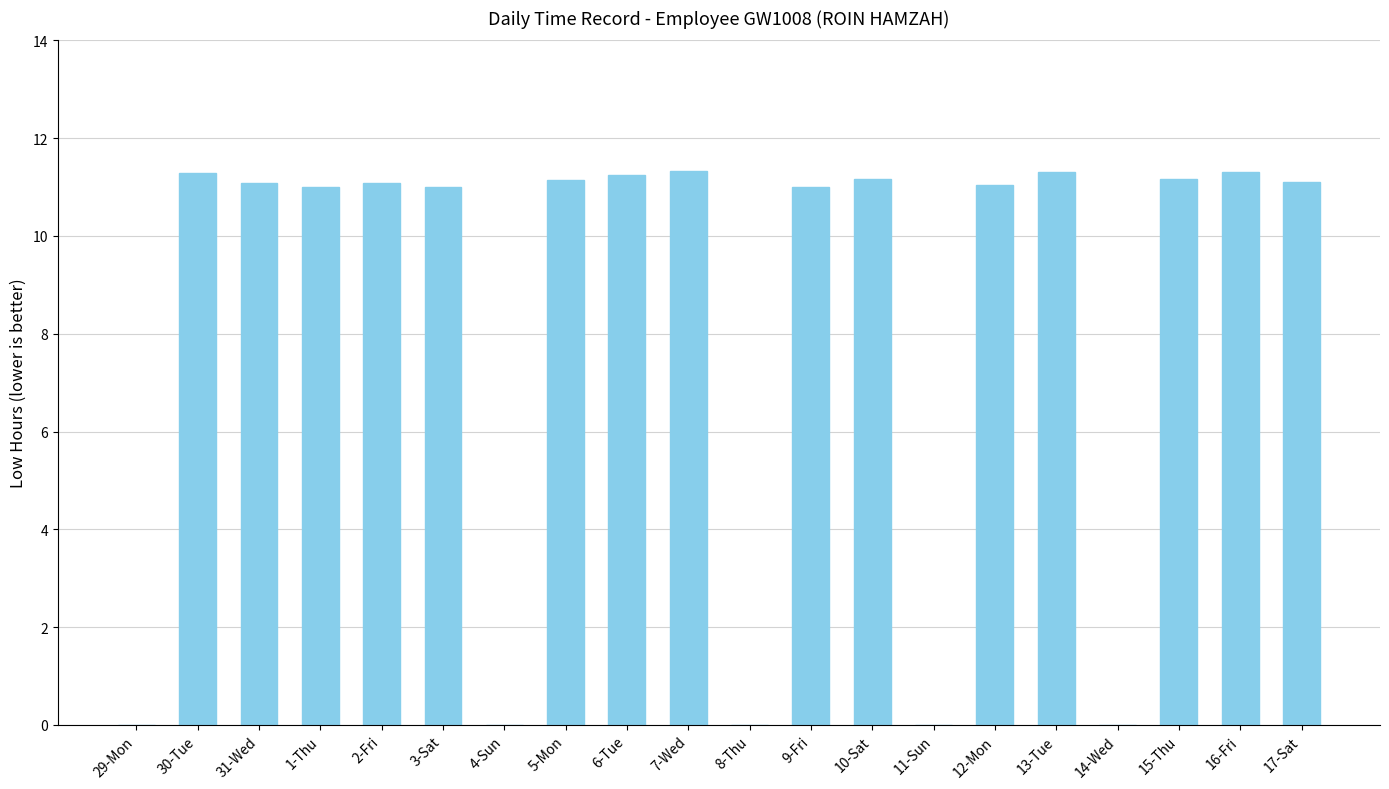

Which has a higher value, 4-Sun or 1-Thu?

1-Thu